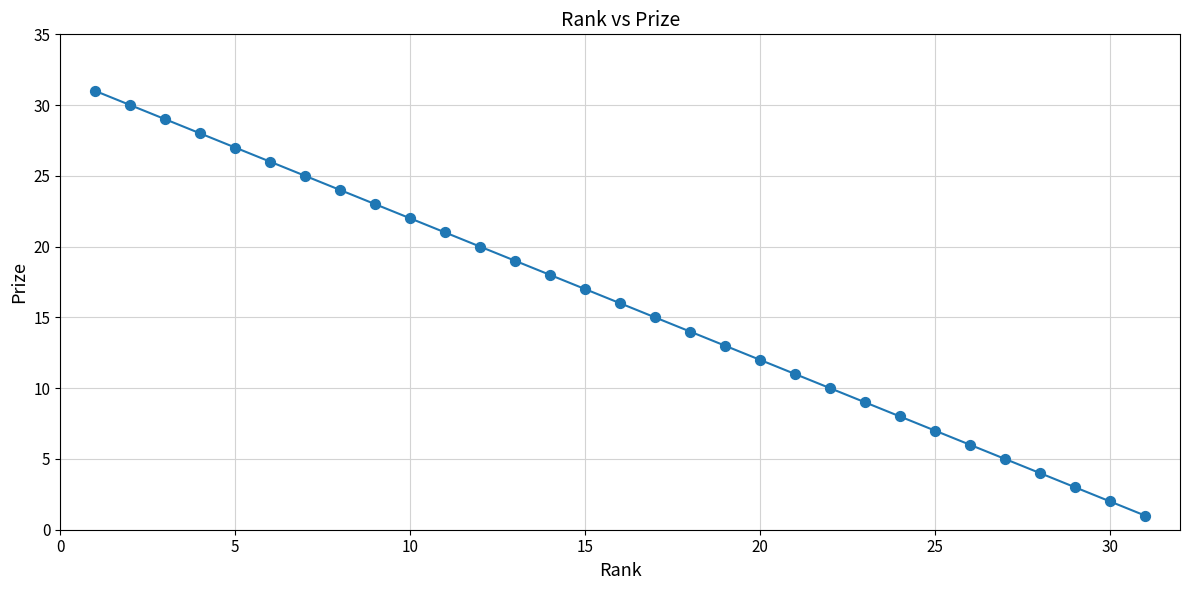

What is the range of X values (max minus min)?

30